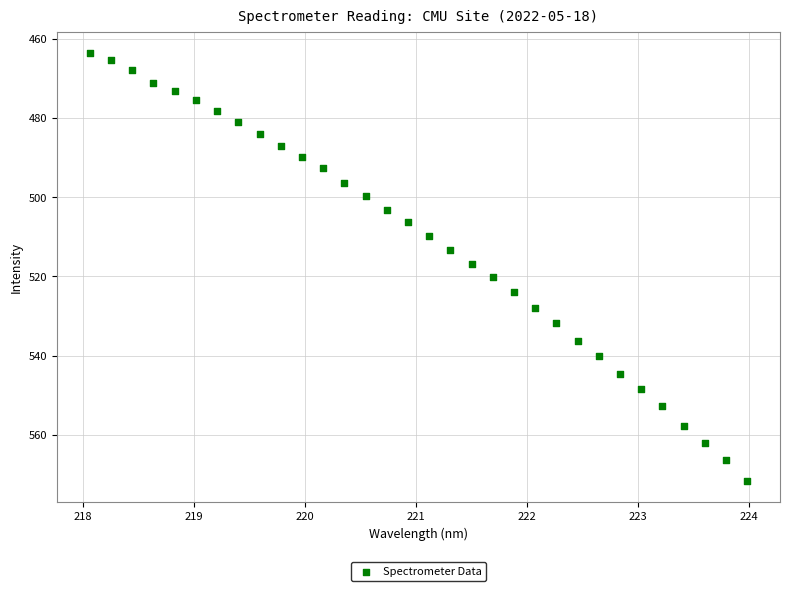

What is the range of Y values (max minus min)?

107.9